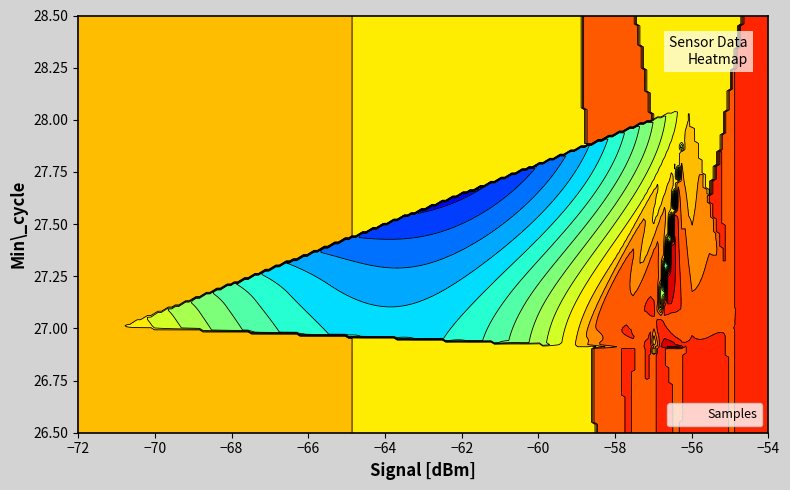

What is the sum of the Samples values at 30 and 27?

8531838